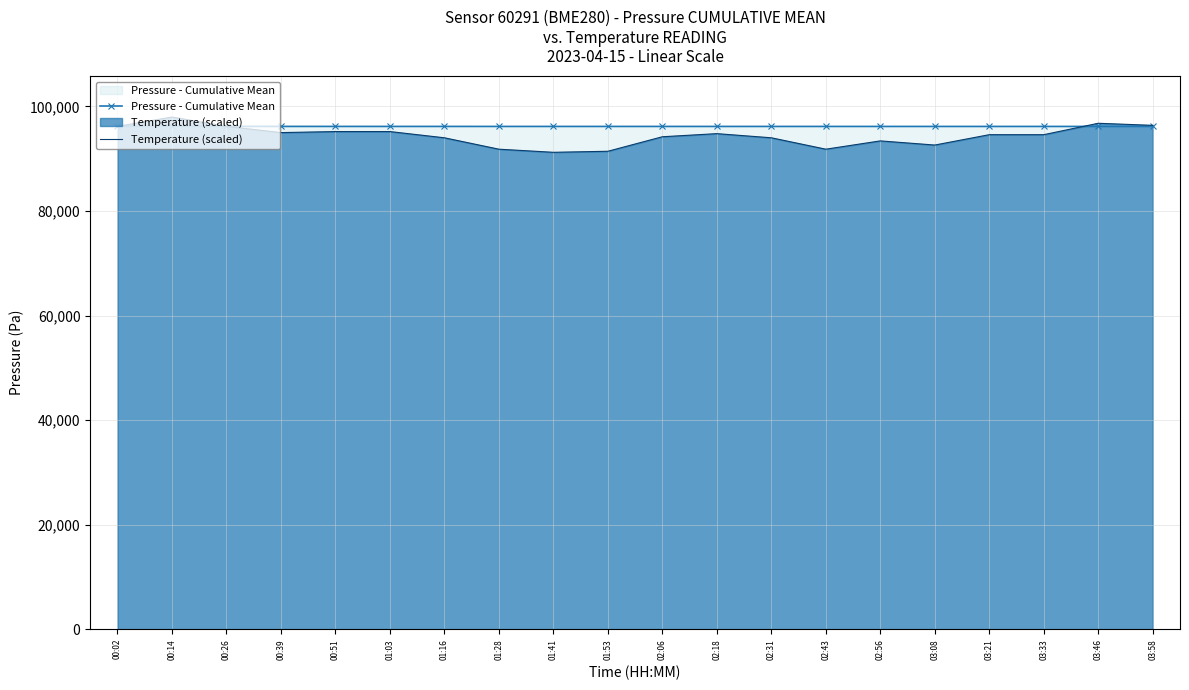

Which series has the widest spread of values?

Temperature (scaled)